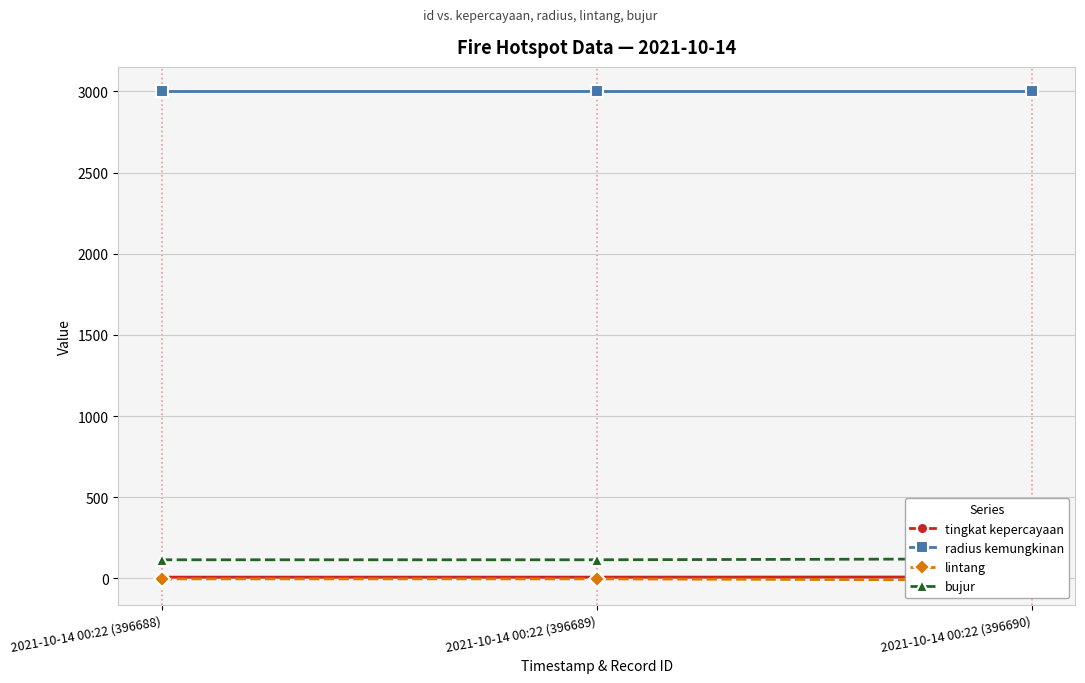

Between 2021-10-14 00:22 (396689) and 2021-10-14 00:22 (396690), which series saw the biggest shift?

lintang